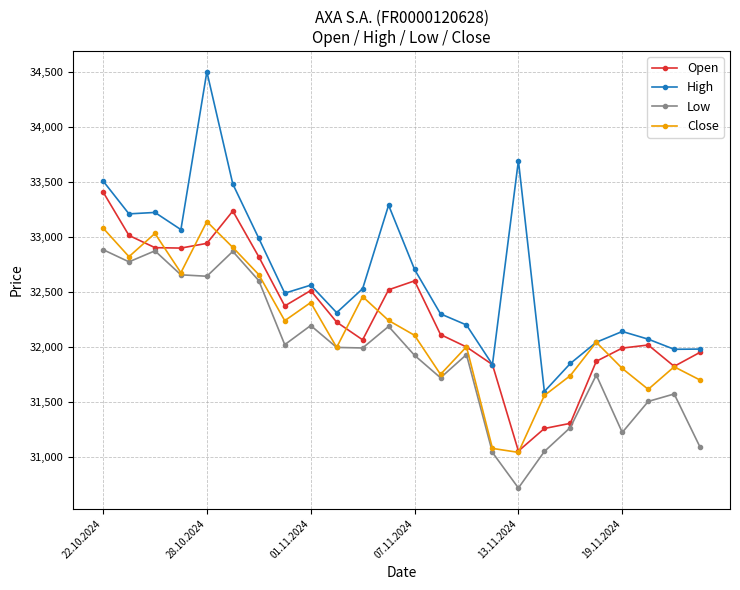

What is the value of the Low point at the 16th from the left?

31039